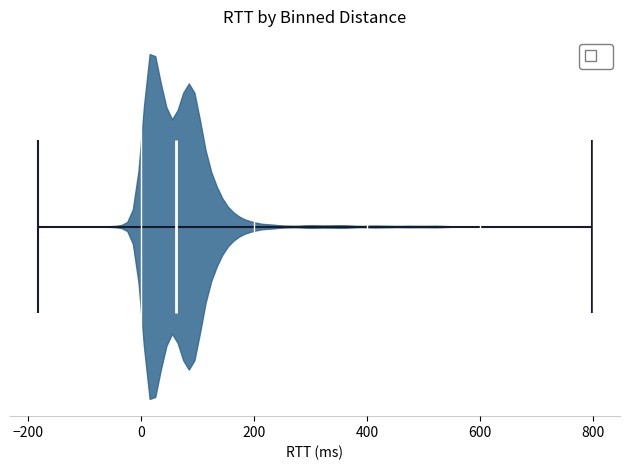

What is the lowest point the violin reaches on the x-axis? The values are not printed on the chart, so give them approximately, as read against the axis.

-180